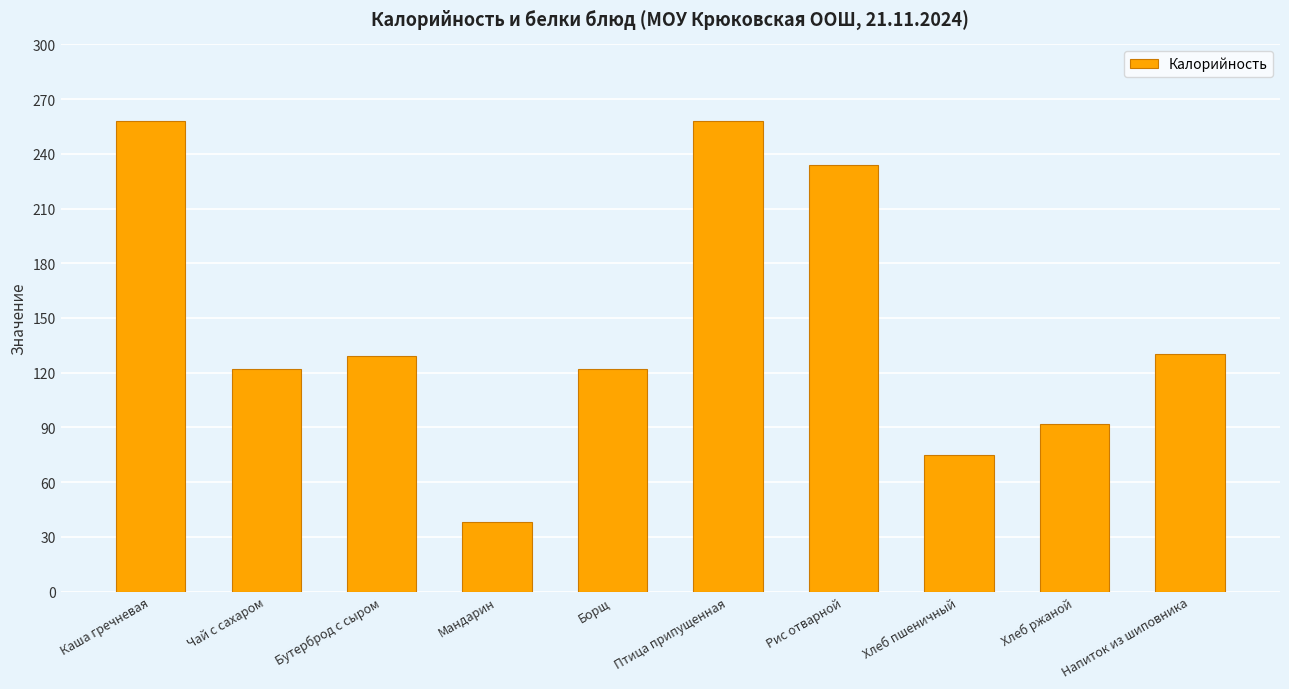

What is the difference between the maximum and second lowest values?

183